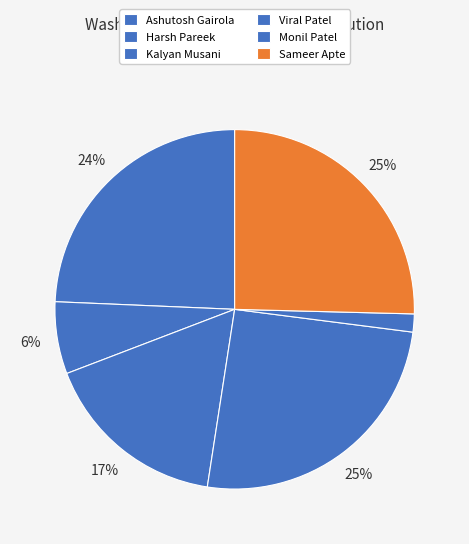

How many slices are in this pie chart?

6